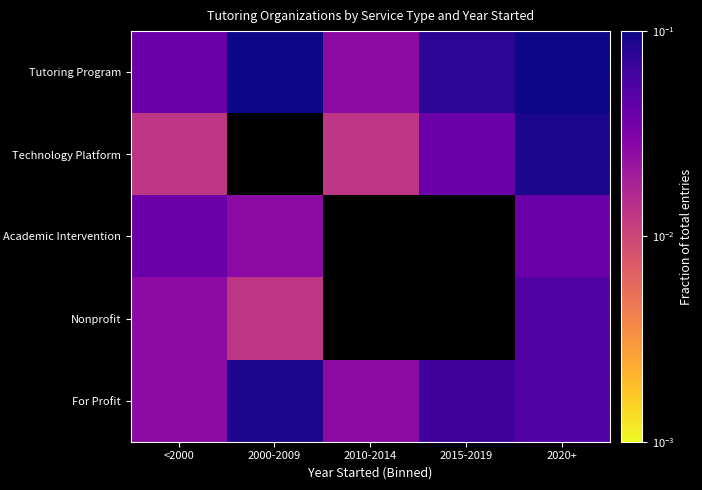

Rank the series by their maximum value, from highest to lowest.

Tutoring Program, Technology Platform, For Profit, Nonprofit, Academic Intervention